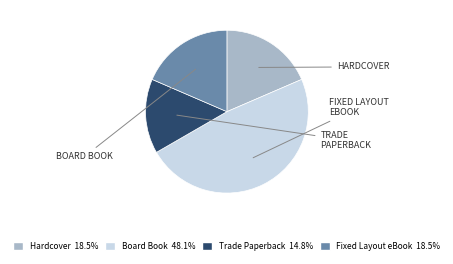

Between Board Book and Fixed Layout eBook, which is larger?

Board Book